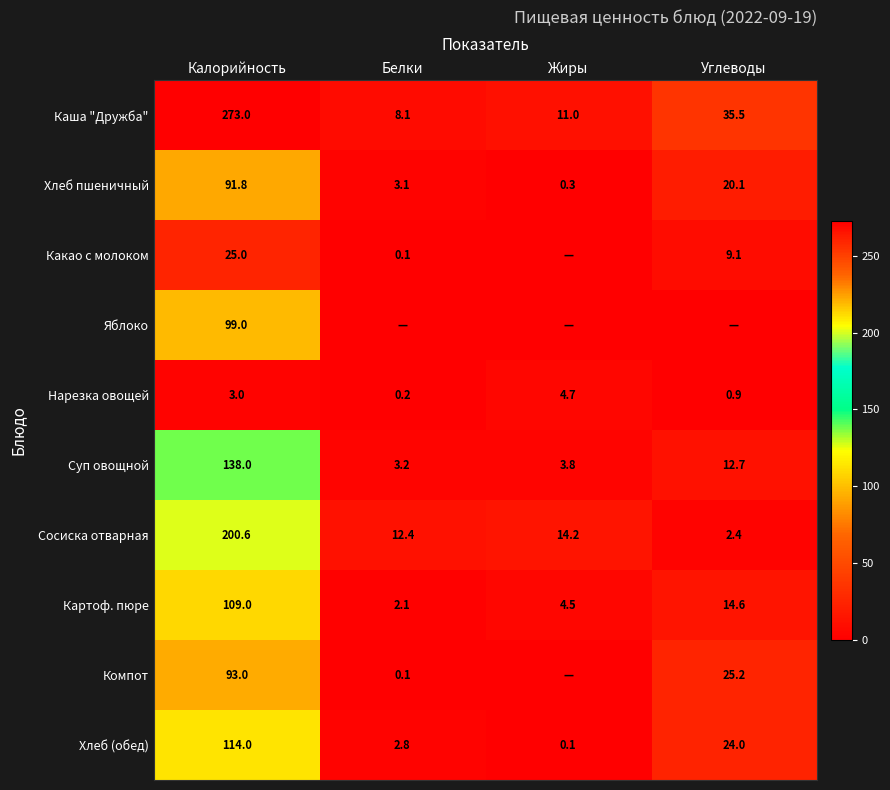

Is the value of Хлеб пшеничный at Жиры greater than the value of Картоф. пюре at Жиры?

No